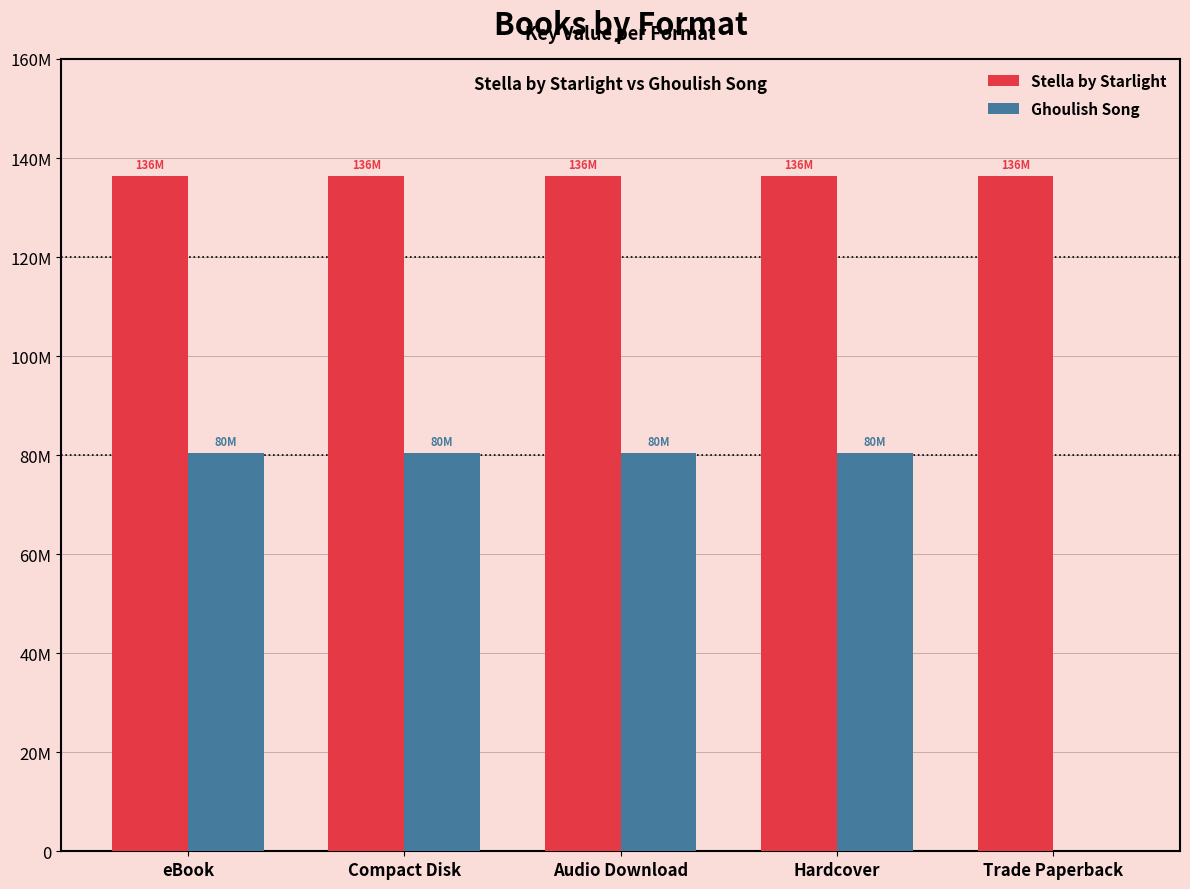

Does the chart contain stacked bars?

No